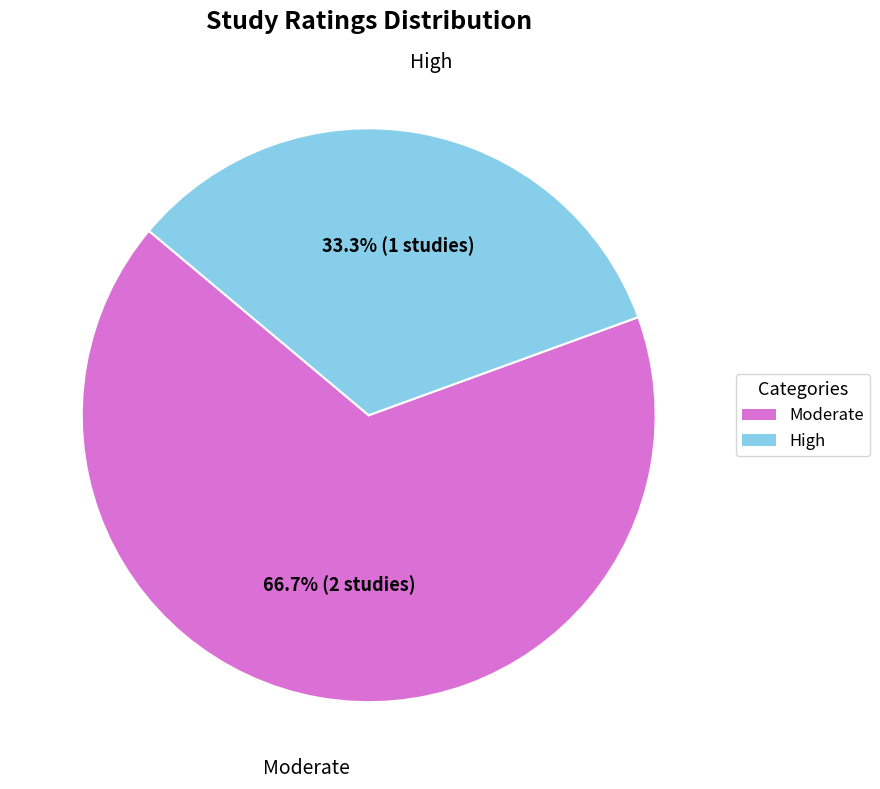

Which slice is the smallest?

High